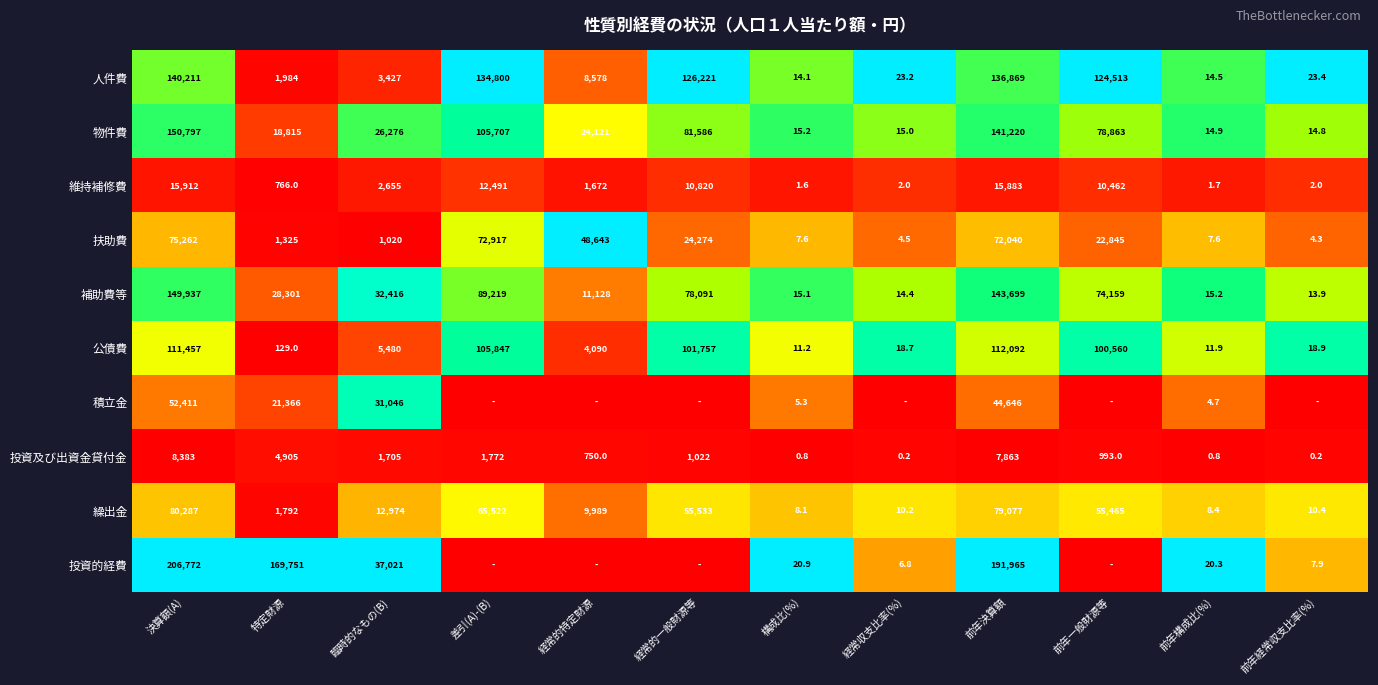

At which label does 補助費等 reach its minimum?

前年経常収支比率(%)